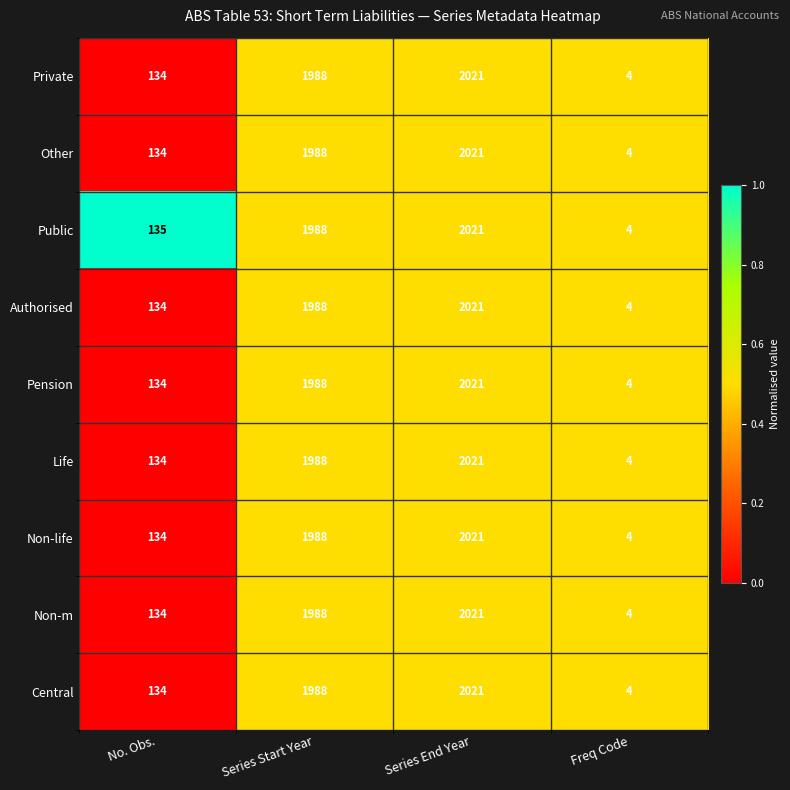

List the labels in order of Non-m value, largest first.

Series End Year, Series Start Year, No. Obs., Freq Code